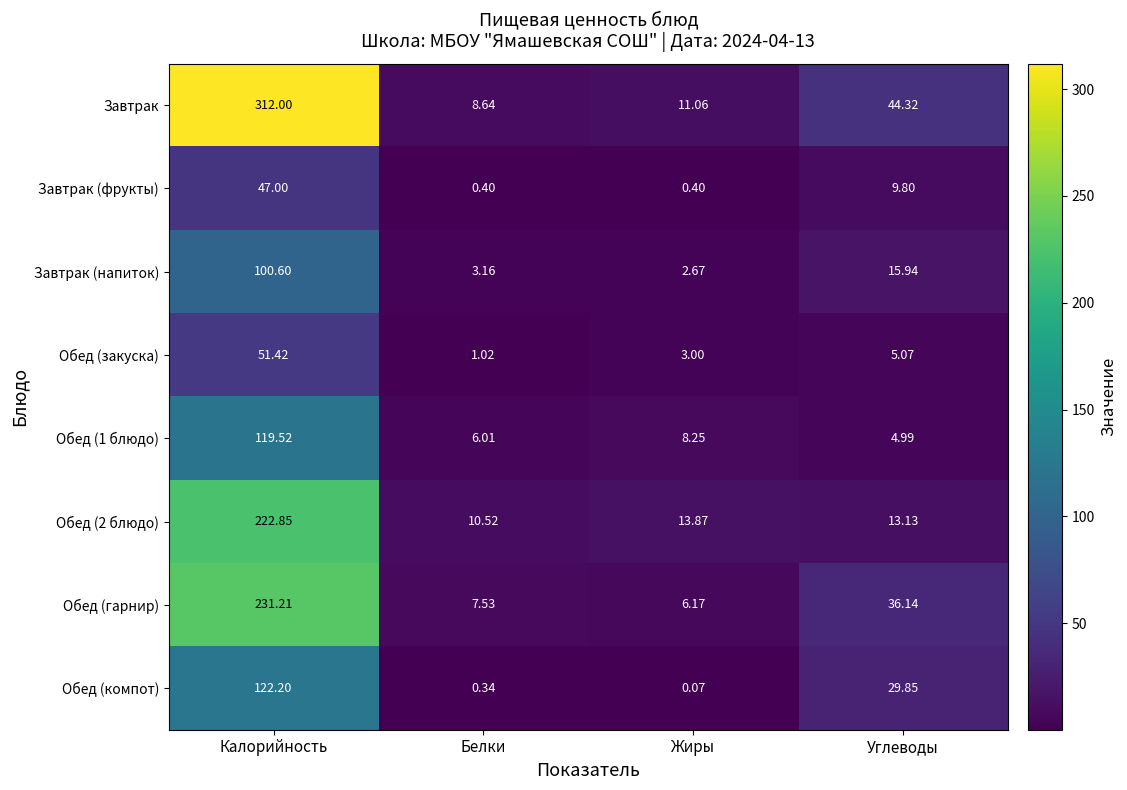

Which category has the lowest value across all series?

Жиры